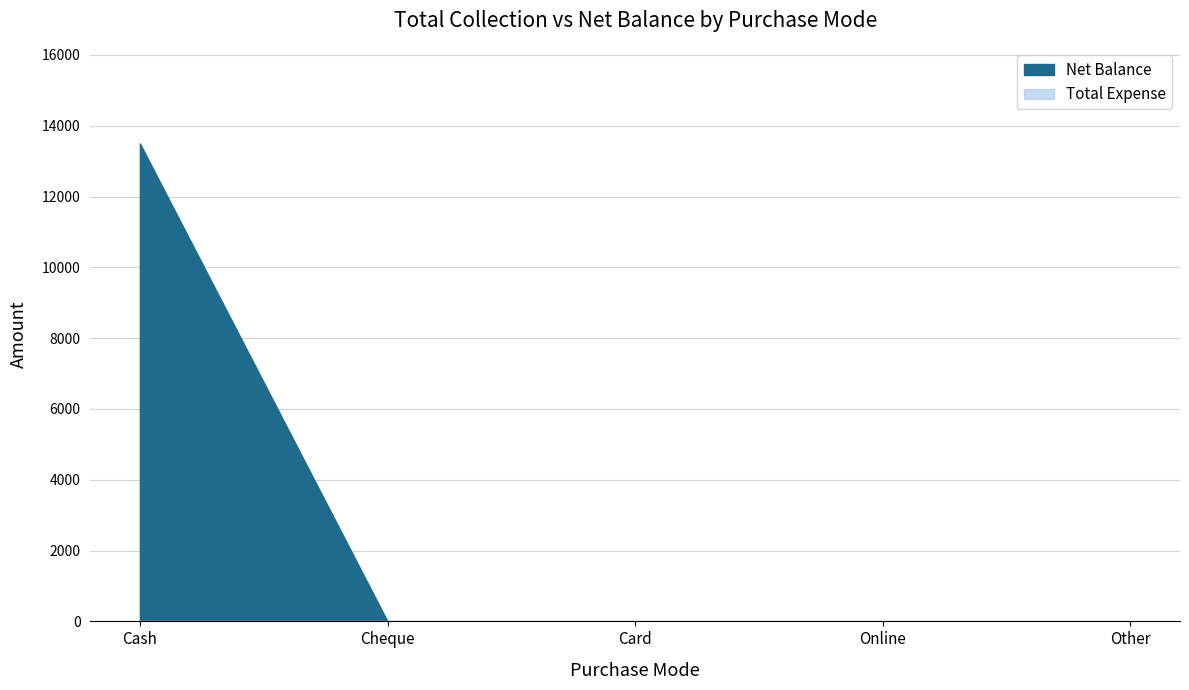

Between Online and Other, which series saw the biggest shift?

Net Balance